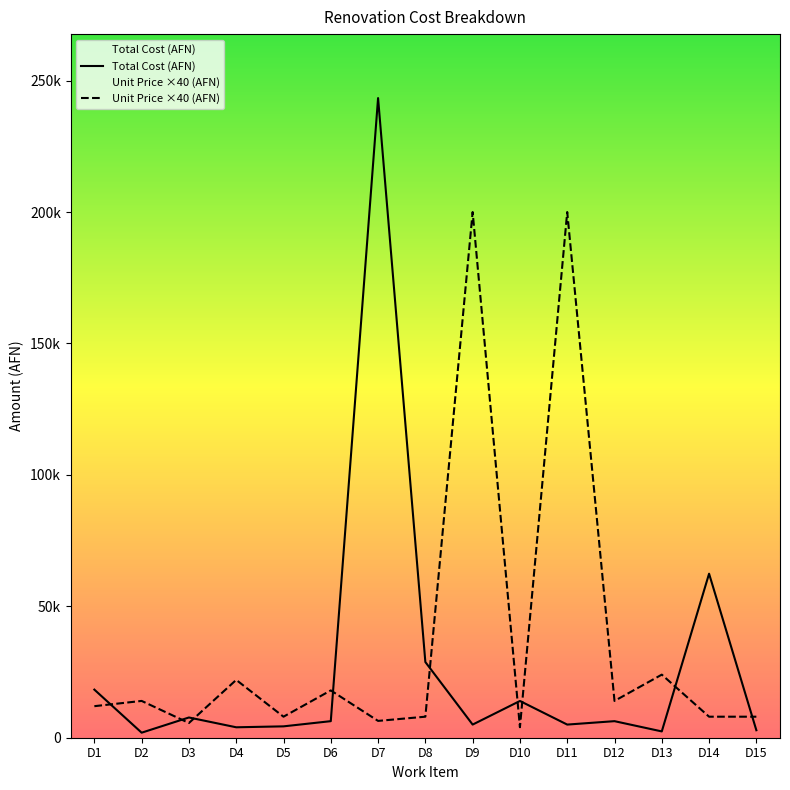

Reading left to right, transcribe all the data shown in this chart.

Total Cost (AFN): D1=18300.0	D2=1916.2	D3=7700.0	D4=3971.0	D5=4326.0	D6=6300.0	D7=243360.0	D8=28792.0	D9=5000.0	D10=13980.0	D11=5000.0	D12=6300.0	D13=2400.0	D14=62400.0	D15=2850.0
Unit Price ×40 (AFN): D1=12000.0	D2=14000.0	D3=5600.0	D4=22000.0	D5=8000.0	D6=18000.0	D7=6400.0	D8=8000.0	D9=200000.0	D10=4000.0	D11=200000.0	D12=14000.0	D13=24000.0	D14=8000.0	D15=8000.0